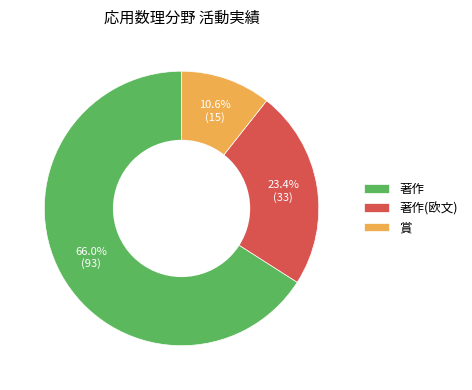

Between 賞 and 著作, which is larger?

著作